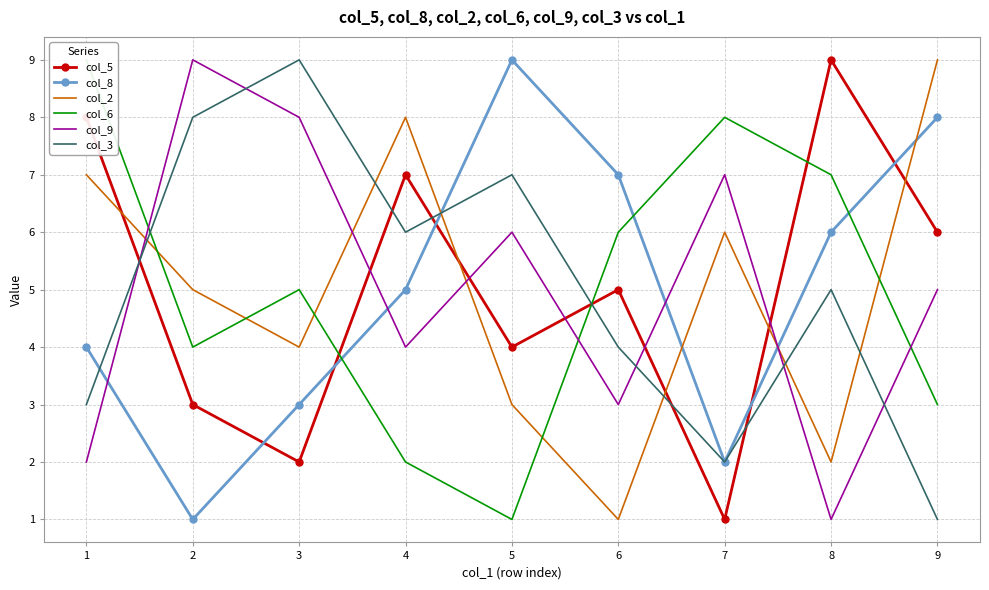

How many interior local peaks does the col_2 series have?

2